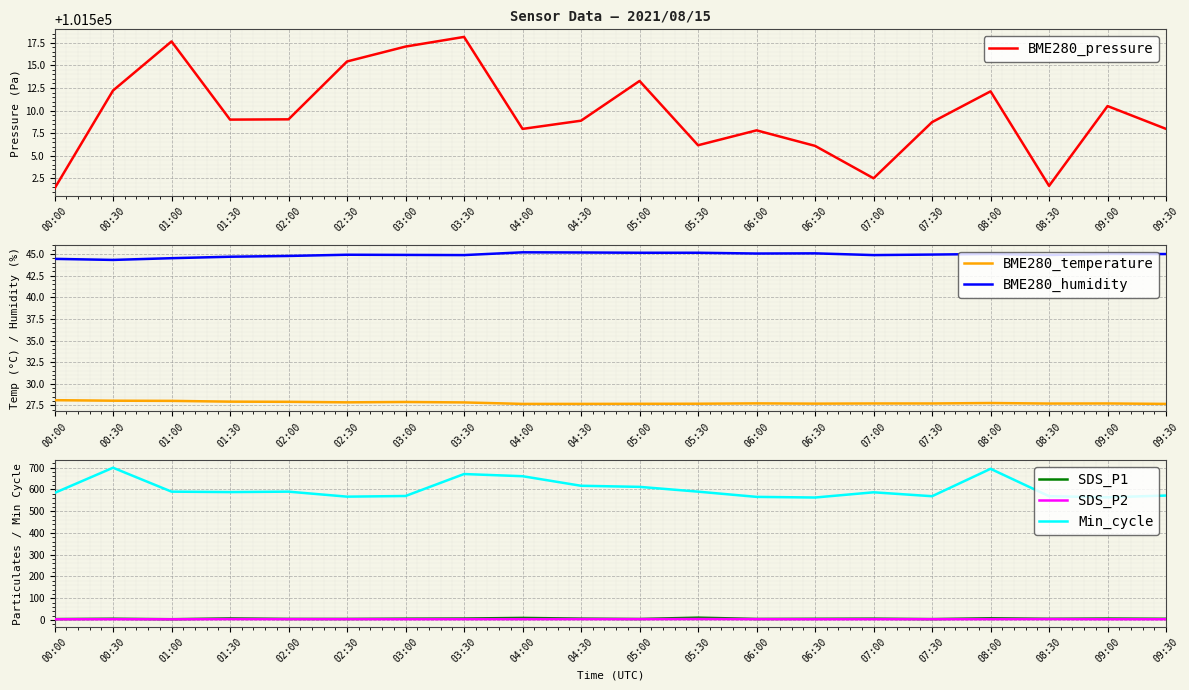

What are all the series names shown in the legend?

BME280_pressure, BME280_temperature, BME280_humidity, SDS_P1, SDS_P2, Min_cycle